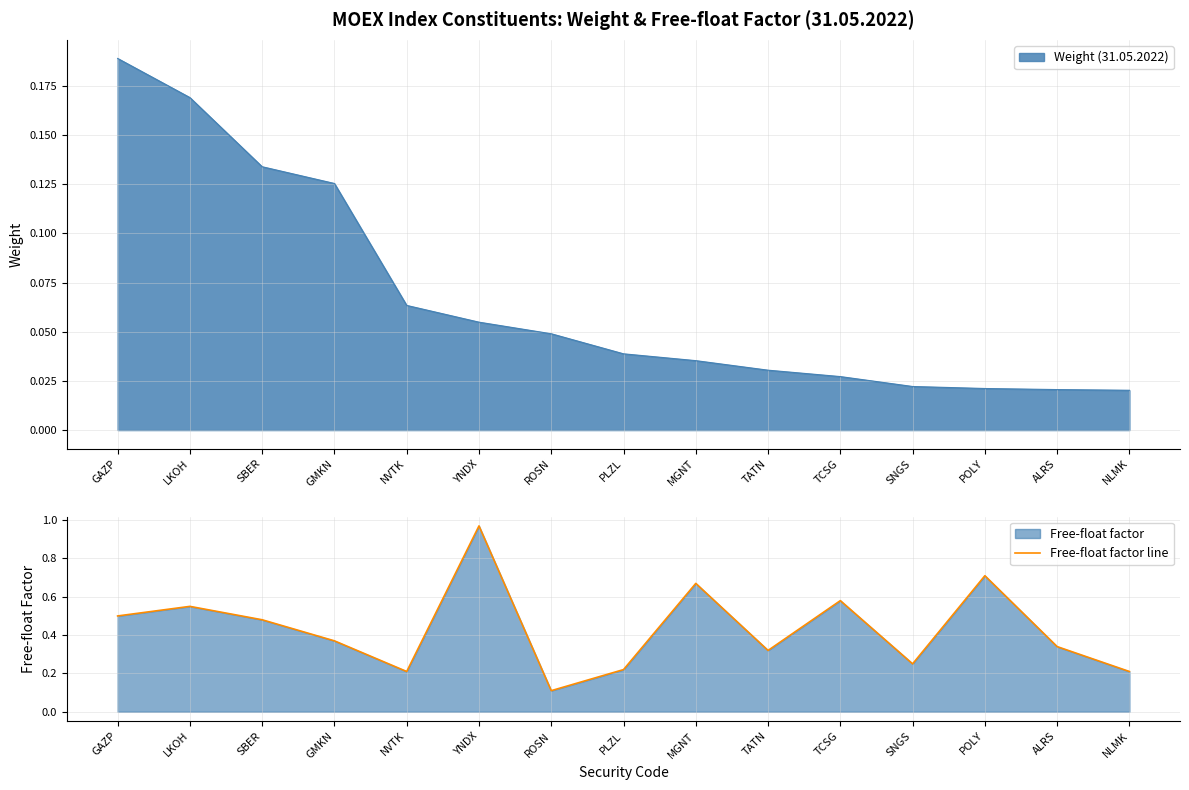

At which label is the value closest to 0?

ROSN